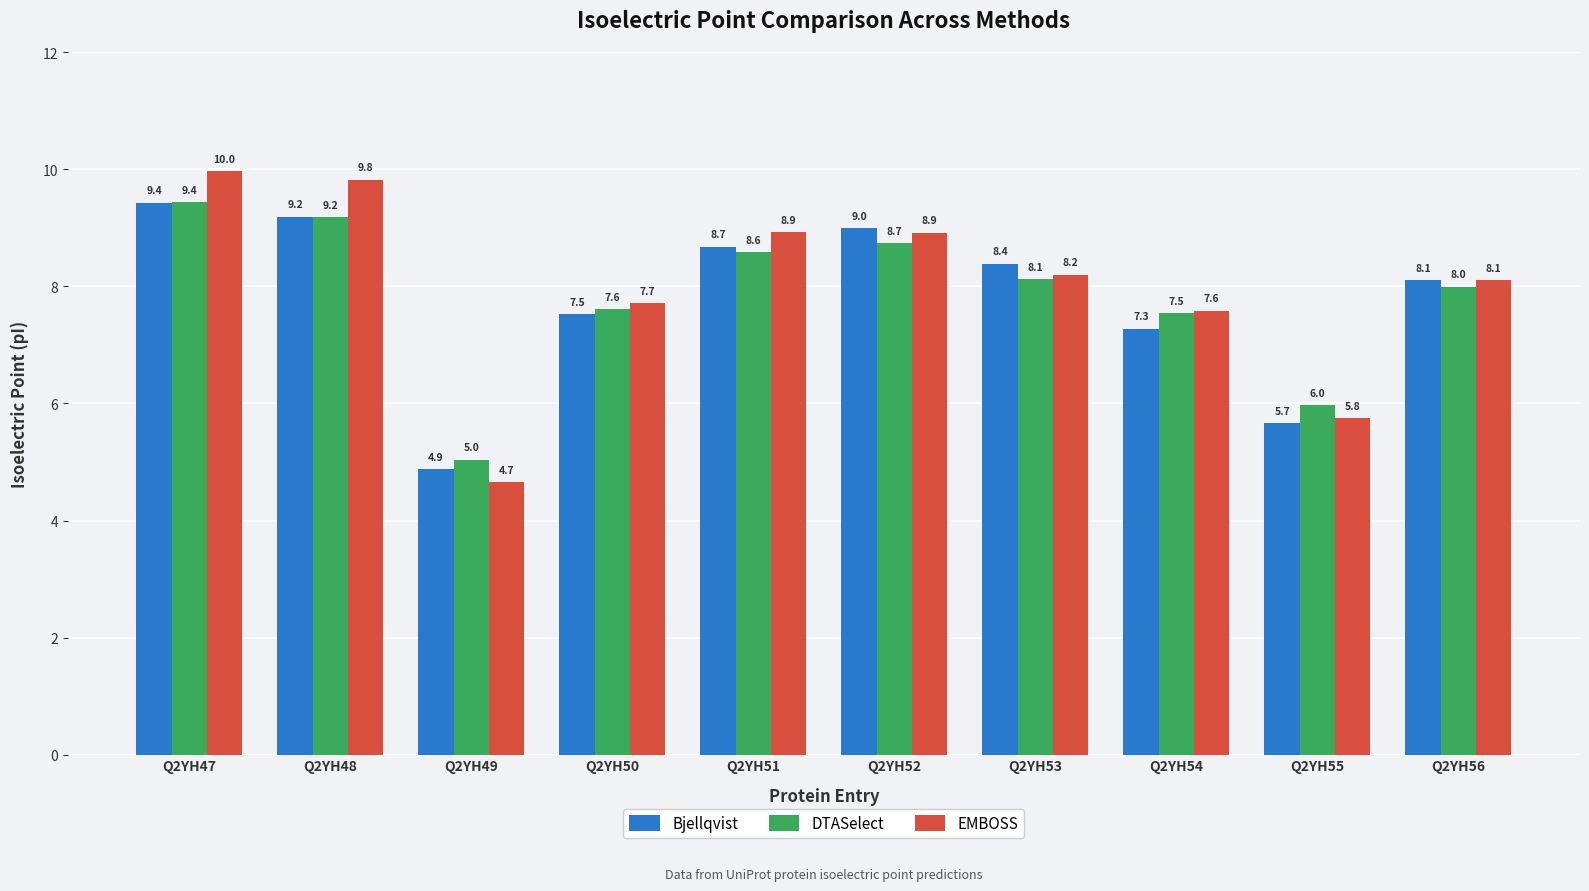

Does the chart contain stacked bars?

No